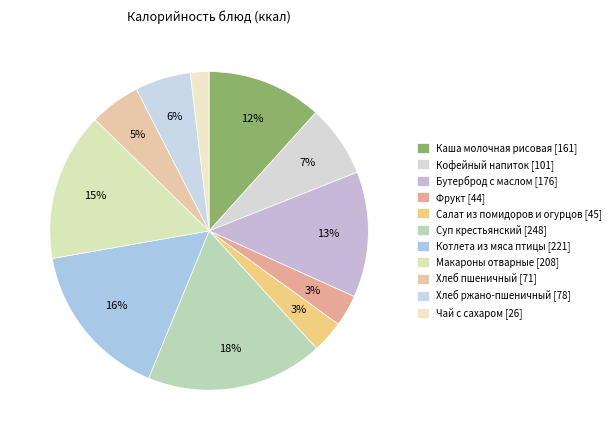

How many slices are in this pie chart?

11